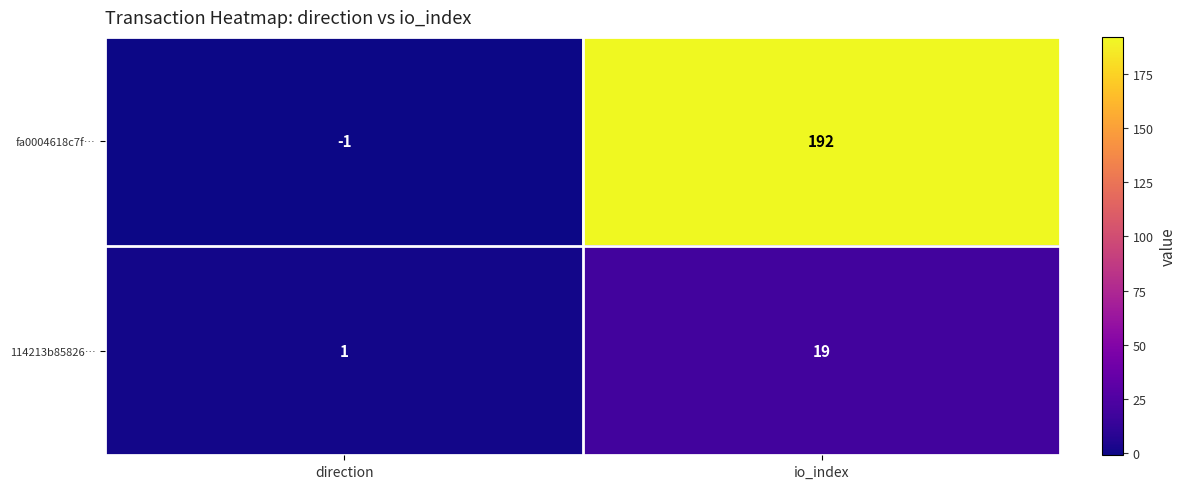

What value does the fa0004618c7f… series have at io_index?

192